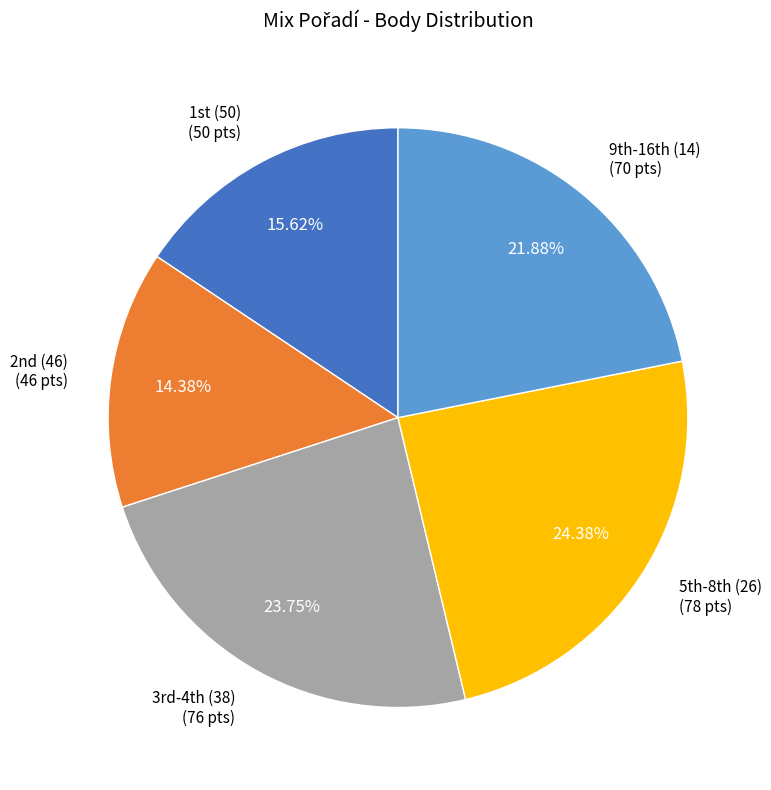

To the nearest percent, what is the difference between the largest and smallest slice percentages?

10%